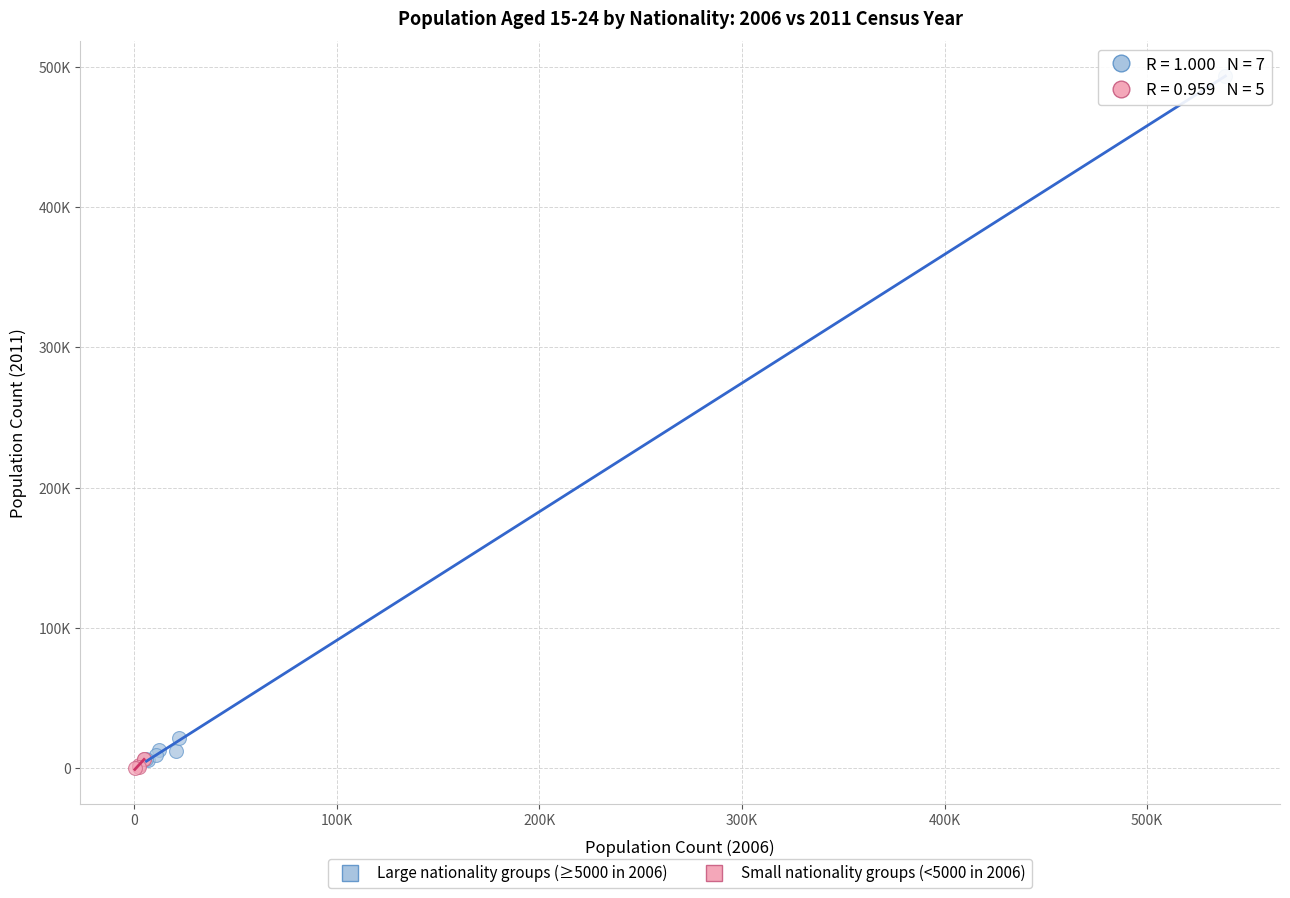

Which series reaches the maximum Y coordinate?

Large nationality groups (≥5000 in 2006)